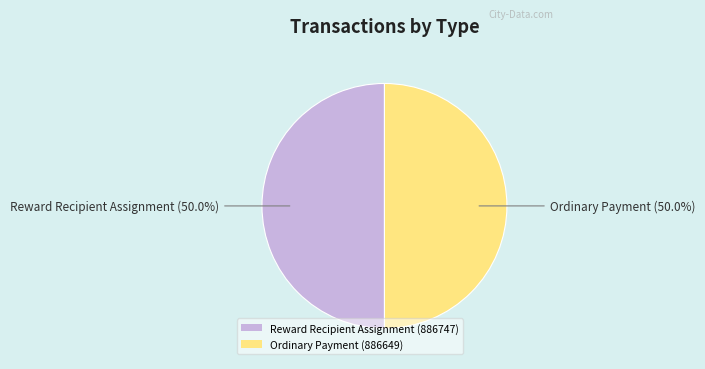

What is the total percentage of Ordinary Payment (886649) and Reward Recipient Assignment (886747)?

100.0%